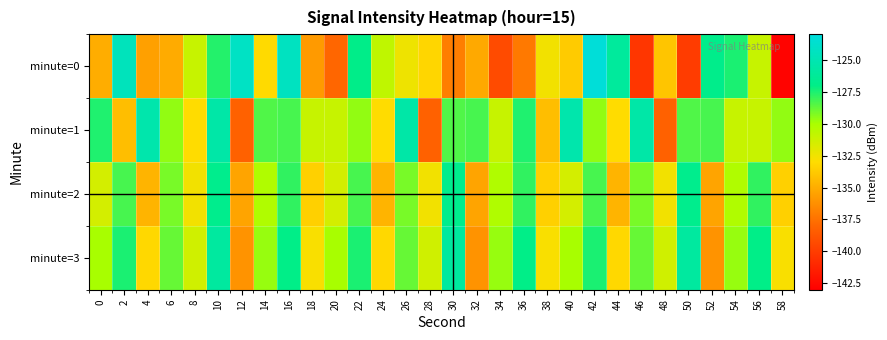

List the series in order of their peak value, highest first.

minute=0, minute=1, minute=3, minute=2